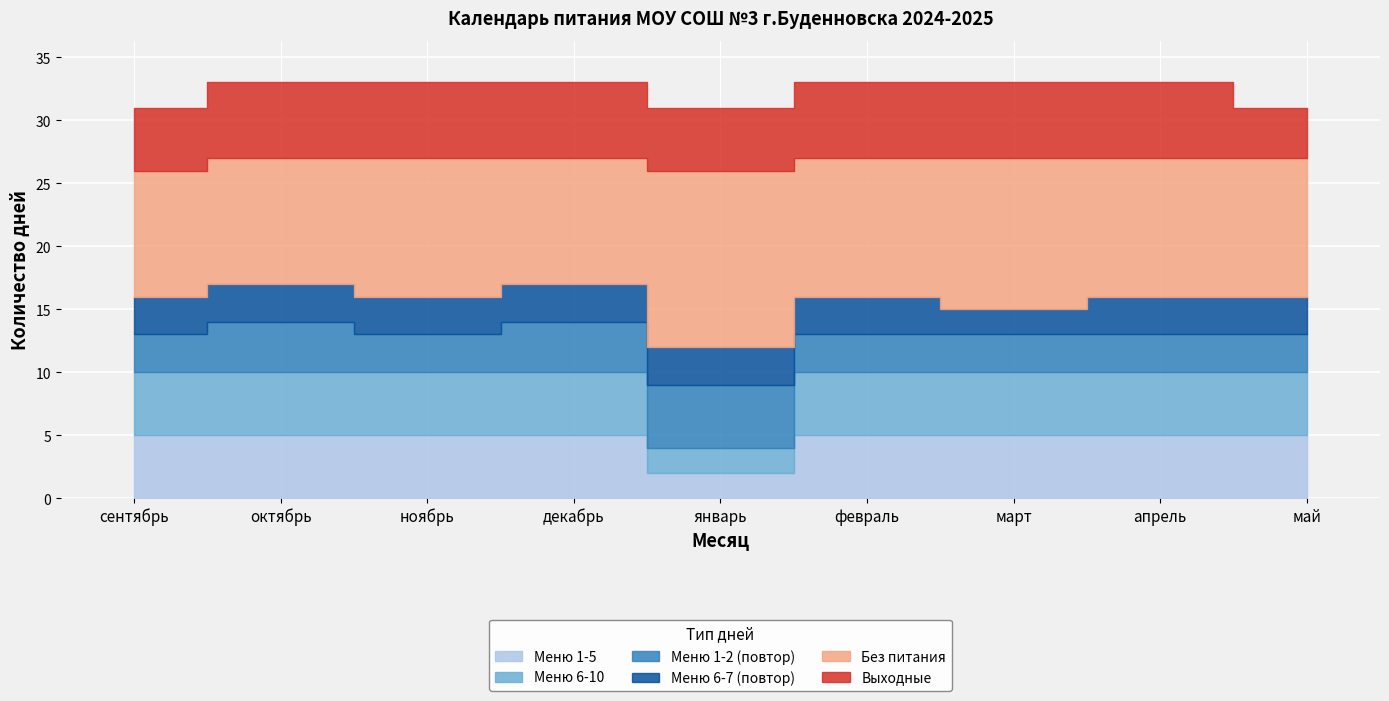

In Меню 1-5, how many points are lower than both neighbors (excluding endpoints)?

1